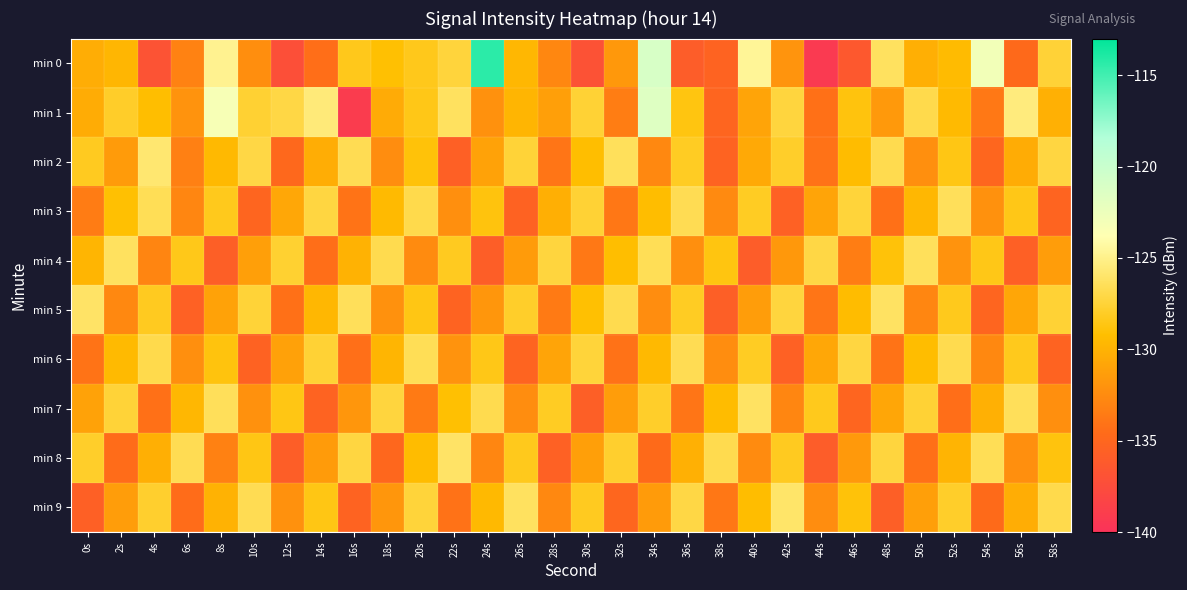

Reading left to right, transcribe all the data shown in this chart.

min 0: 0s=-130.3	2s=-129.8	4s=-136.8	6s=-133.1	8s=-124.9	10s=-132.3	12s=-137.2	14s=-134.4	16s=-128.4	18s=-129.1	20s=-128.4	22s=-127.4	24s=-114.3	26s=-129.7	28s=-132.7	30s=-137.0	32s=-131.7	34s=-121.0	36s=-135.9	38s=-135.3	40s=-124.6	42s=-132.0	44s=-139.3	46s=-136.4	48s=-126.3	50s=-130.2	52s=-129.4	54s=-123.0	56s=-134.7	58s=-127.5
min 1: 0s=-130.4	2s=-127.9	4s=-129.3	6s=-132.0	8s=-123.3	10s=-127.6	12s=-127.1	14s=-125.5	16s=-139.1	18s=-130.5	20s=-128.5	22s=-126.3	24s=-132.1	26s=-129.8	28s=-131.2	30s=-127.6	32s=-133.4	34s=-121.5	36s=-128.7	38s=-135.1	40s=-130.9	42s=-127.3	44s=-134.2	46s=-128.8	48s=-131.6	50s=-126.9	52s=-129.5	54s=-133.7	56s=-125.4	58s=-130.1
min 2: 0s=-128.2	2s=-131.5	4s=-125.8	6s=-133.2	8s=-129.6	10s=-127.1	12s=-134.8	14s=-130.3	16s=-126.7	18s=-132.4	20s=-128.9	22s=-135.6	24s=-131.0	26s=-127.5	28s=-133.9	30s=-129.2	32s=-126.4	34s=-132.7	36s=-128.1	38s=-135.3	40s=-130.6	42s=-127.9	44s=-134.1	46s=-129.4	48s=-126.8	50s=-132.2	52s=-128.6	54s=-135.0	56s=-130.4	58s=-127.2
min 3: 0s=-133.5	2s=-129.1	4s=-126.6	6s=-132.8	8s=-128.3	10s=-135.1	12s=-130.7	14s=-127.2	16s=-134.0	18s=-129.5	20s=-126.9	22s=-132.3	24s=-128.8	26s=-135.4	28s=-130.2	30s=-127.6	32s=-133.8	34s=-129.3	36s=-126.7	38s=-132.6	40s=-128.1	42s=-135.5	44s=-130.9	46s=-127.4	48s=-134.2	50s=-129.7	52s=-126.5	54s=-132.1	56s=-128.5	58s=-135.2
min 4: 0s=-129.8	2s=-126.3	4s=-132.9	6s=-128.4	8s=-135.7	10s=-131.2	12s=-127.7	14s=-134.4	16s=-130.0	18s=-126.8	20s=-132.5	22s=-128.2	24s=-135.8	26s=-131.5	28s=-127.3	30s=-133.7	32s=-129.2	34s=-126.6	36s=-132.2	38s=-128.7	40s=-135.9	42s=-131.7	44s=-127.1	46s=-133.4	48s=-128.9	50s=-126.4	52s=-132.0	54s=-128.5	56s=-135.6	58s=-131.3
min 5: 0s=-126.1	2s=-132.7	4s=-128.2	6s=-135.5	8s=-131.0	10s=-127.5	12s=-134.2	14s=-129.7	16s=-126.5	18s=-132.1	20s=-128.6	22s=-135.3	24s=-131.8	26s=-127.9	28s=-133.6	30s=-129.1	32s=-126.8	34s=-132.4	36s=-128.1	38s=-135.7	40s=-131.4	42s=-127.3	44s=-133.9	46s=-129.4	48s=-126.2	50s=-132.8	52s=-128.3	54s=-135.1	56s=-130.8	58s=-127.6
min 6: 0s=-134.0	2s=-129.5	4s=-126.9	6s=-132.3	8s=-128.8	10s=-135.4	12s=-131.1	14s=-127.6	16s=-134.3	18s=-129.8	20s=-126.6	22s=-132.0	24s=-128.5	26s=-135.2	28s=-130.9	30s=-127.4	32s=-134.1	34s=-129.6	36s=-126.7	38s=-132.4	40s=-128.1	42s=-135.5	44s=-130.7	46s=-127.2	48s=-134.0	50s=-129.3	52s=-126.8	54s=-132.7	56s=-128.3	58s=-135.3
min 7: 0s=-131.0	2s=-127.5	4s=-134.2	6s=-129.7	8s=-126.5	10s=-132.1	12s=-128.6	14s=-135.3	16s=-131.8	18s=-127.3	20s=-133.6	22s=-129.1	24s=-126.8	26s=-132.4	28s=-128.1	30s=-135.7	32s=-131.4	34s=-127.9	36s=-133.9	38s=-129.4	40s=-126.2	42s=-132.8	44s=-128.3	46s=-135.1	48s=-130.8	50s=-127.6	52s=-134.4	54s=-130.1	56s=-126.5	58s=-132.2
min 8: 0s=-127.9	2s=-134.5	4s=-130.2	6s=-126.7	8s=-133.1	10s=-128.6	12s=-135.8	14s=-131.5	16s=-127.2	18s=-134.9	20s=-129.4	22s=-126.1	24s=-132.8	26s=-128.3	28s=-135.5	30s=-131.2	32s=-127.8	34s=-134.6	36s=-130.1	38s=-126.8	40s=-132.5	42s=-128.2	44s=-135.9	46s=-131.6	48s=-127.3	50s=-134.2	52s=-129.9	54s=-126.6	56s=-132.3	58s=-128.8
min 9: 0s=-135.6	2s=-131.3	4s=-127.8	6s=-134.5	8s=-130.0	10s=-126.7	12s=-132.1	14s=-128.6	16s=-135.3	18s=-131.8	20s=-127.4	22s=-134.1	24s=-129.6	26s=-126.3	28s=-132.7	30s=-128.2	32s=-135.0	34s=-131.5	36s=-127.1	38s=-133.8	40s=-129.3	42s=-126.0	44s=-132.4	46s=-128.9	48s=-135.7	50s=-131.2	52s=-127.9	54s=-134.6	56s=-130.3	58s=-126.9